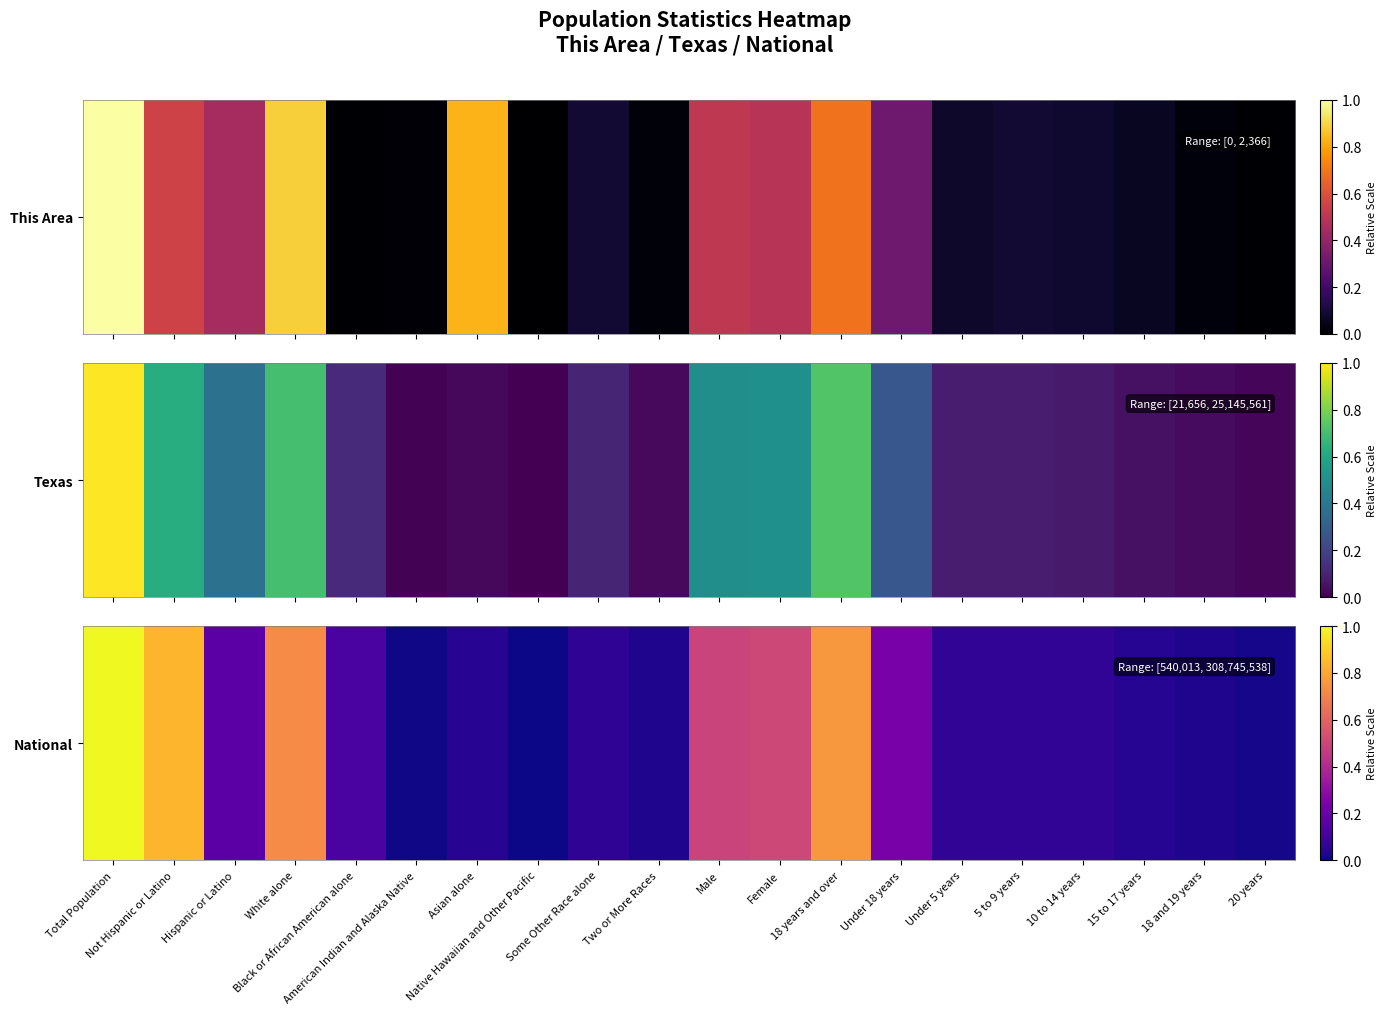

What is the sum of all values?

5.3